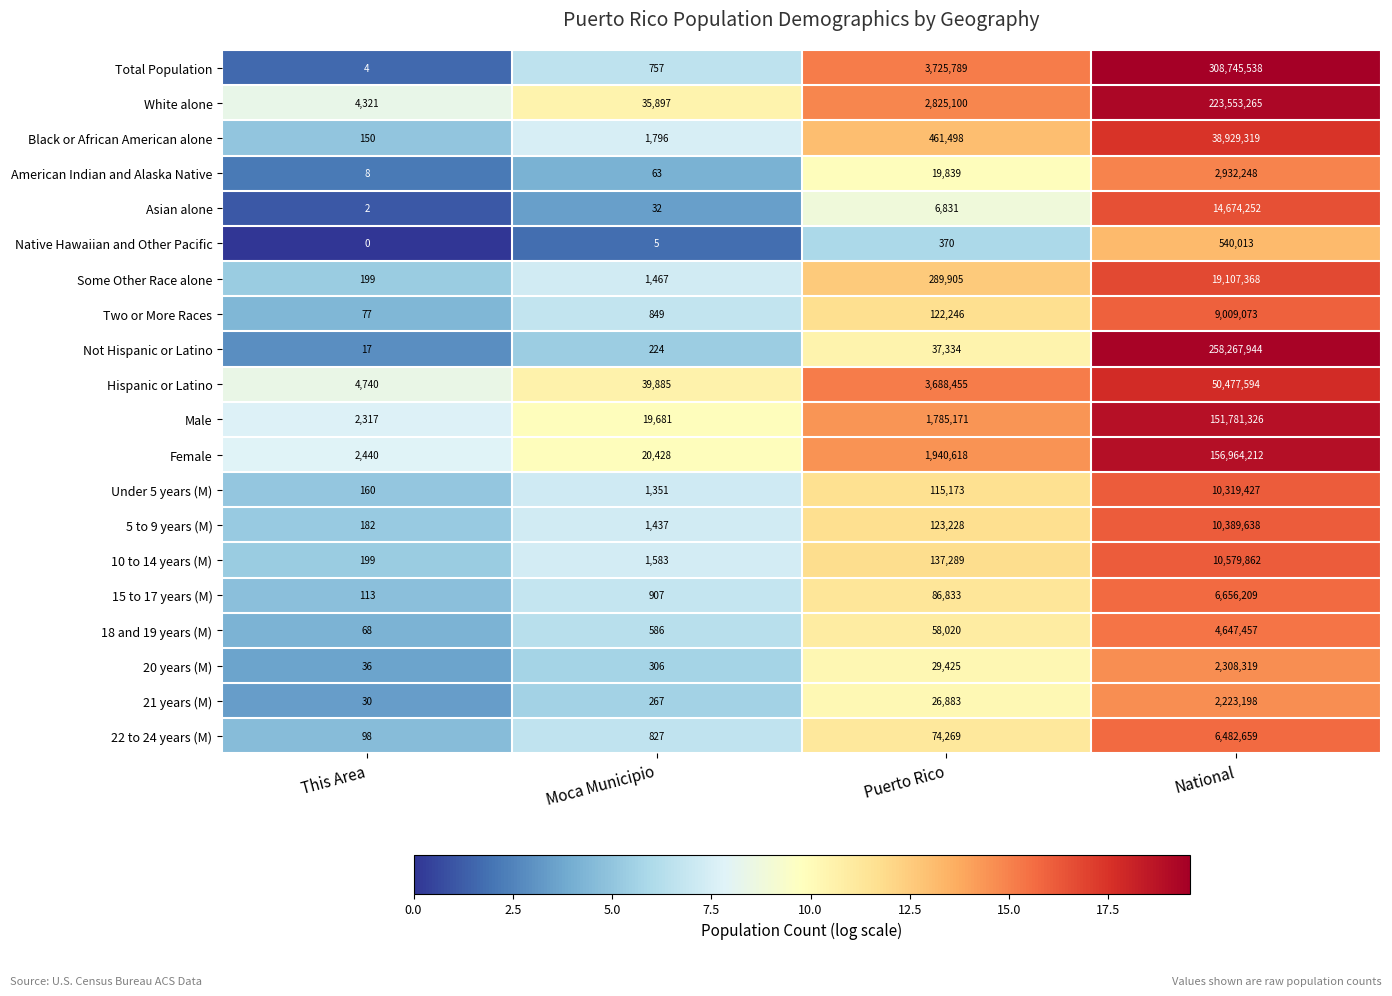

Is it true that Some Other Race alone equals 30002463 at National?

False